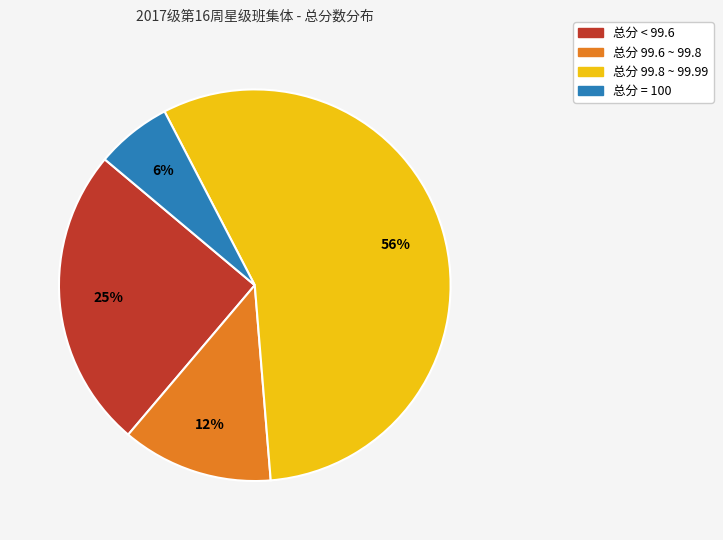

Count the number of slices in the pie.

4